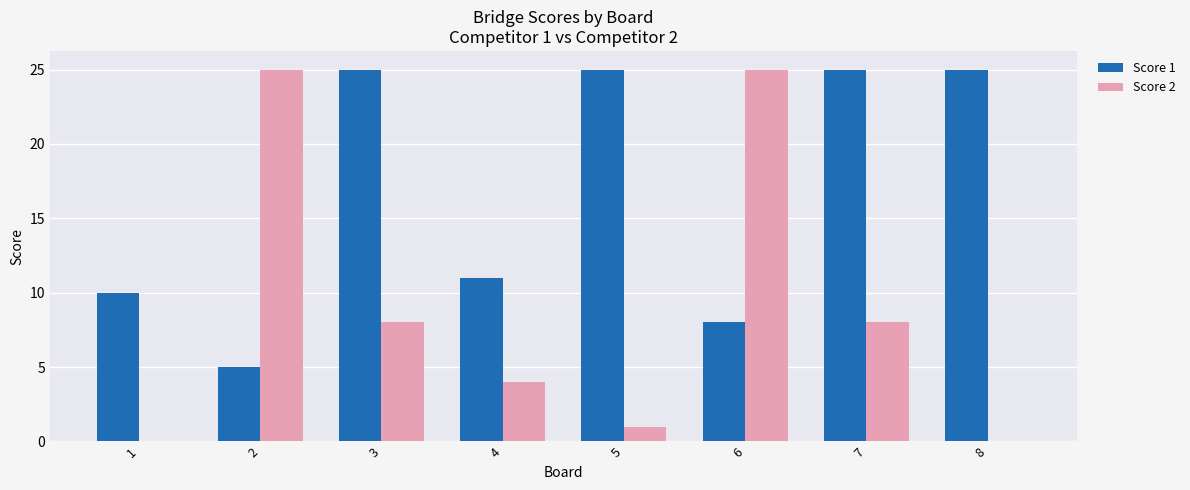

What is the total value across all series at 4?

15